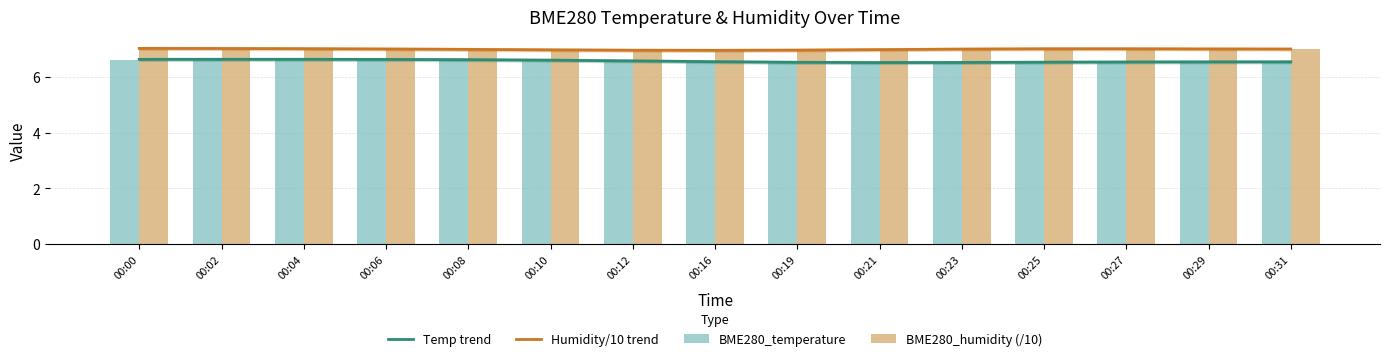

Which category has the lowest value across all series?

00:21